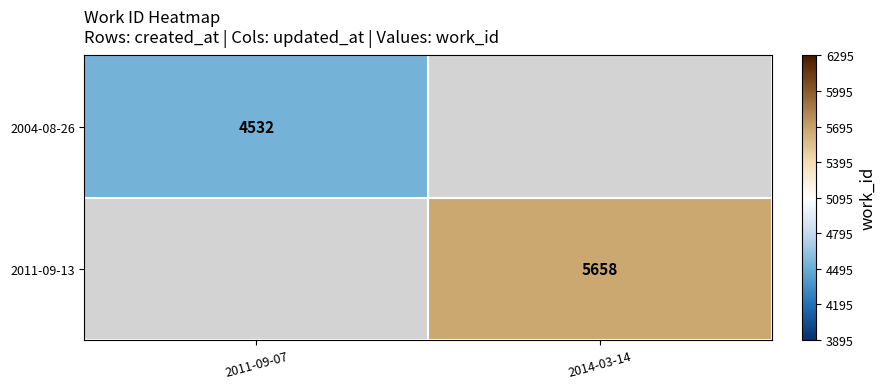

Is it true that 2004-08-26 equals 1057 at 2011-09-07?

False